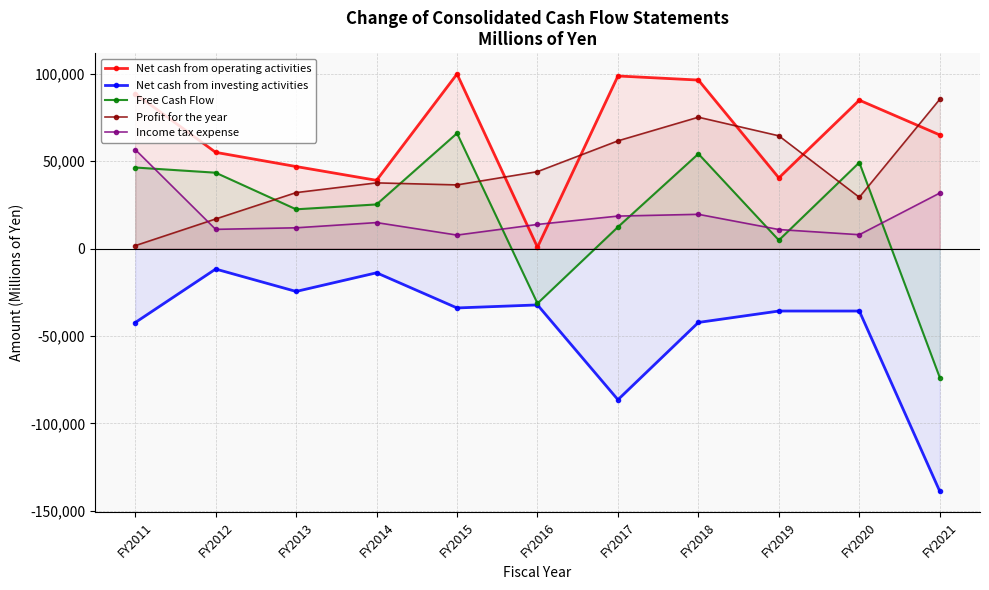

Reading right to left, list all the values displayed in this chart.

Net cash from operating activities: FY2021=65084	FY2020=84972	FY2019=40510	FY2018=96476	FY2017=98812	FY2016=857	FY2015=99939	FY2014=39109	FY2013=46997	FY2012=55124	FY2011=88723
Net cash from investing activities: FY2021=-138819	FY2020=-35676	FY2019=-35669	FY2018=-42200	FY2017=-86407	FY2016=-32179	FY2015=-33910	FY2014=-13792	FY2013=-24469	FY2012=-11652	FY2011=-42280
Free Cash Flow: FY2021=-73735	FY2020=49296	FY2019=4841	FY2018=54276	FY2017=12405	FY2016=-31322	FY2015=66029	FY2014=25317	FY2013=22528	FY2012=43472	FY2011=46443
Profit for the year: FY2021=85471	FY2020=29417	FY2019=64573	FY2018=75219	FY2017=61694	FY2016=44075	FY2015=36486	FY2014=37650	FY2013=32083	FY2012=16993	FY2011=1722
Income tax expense: FY2021=31824	FY2020=8002	FY2019=10954	FY2018=19662	FY2017=18648	FY2016=13879	FY2015=7782	FY2014=14933	FY2013=11949	FY2012=11058	FY2011=56735